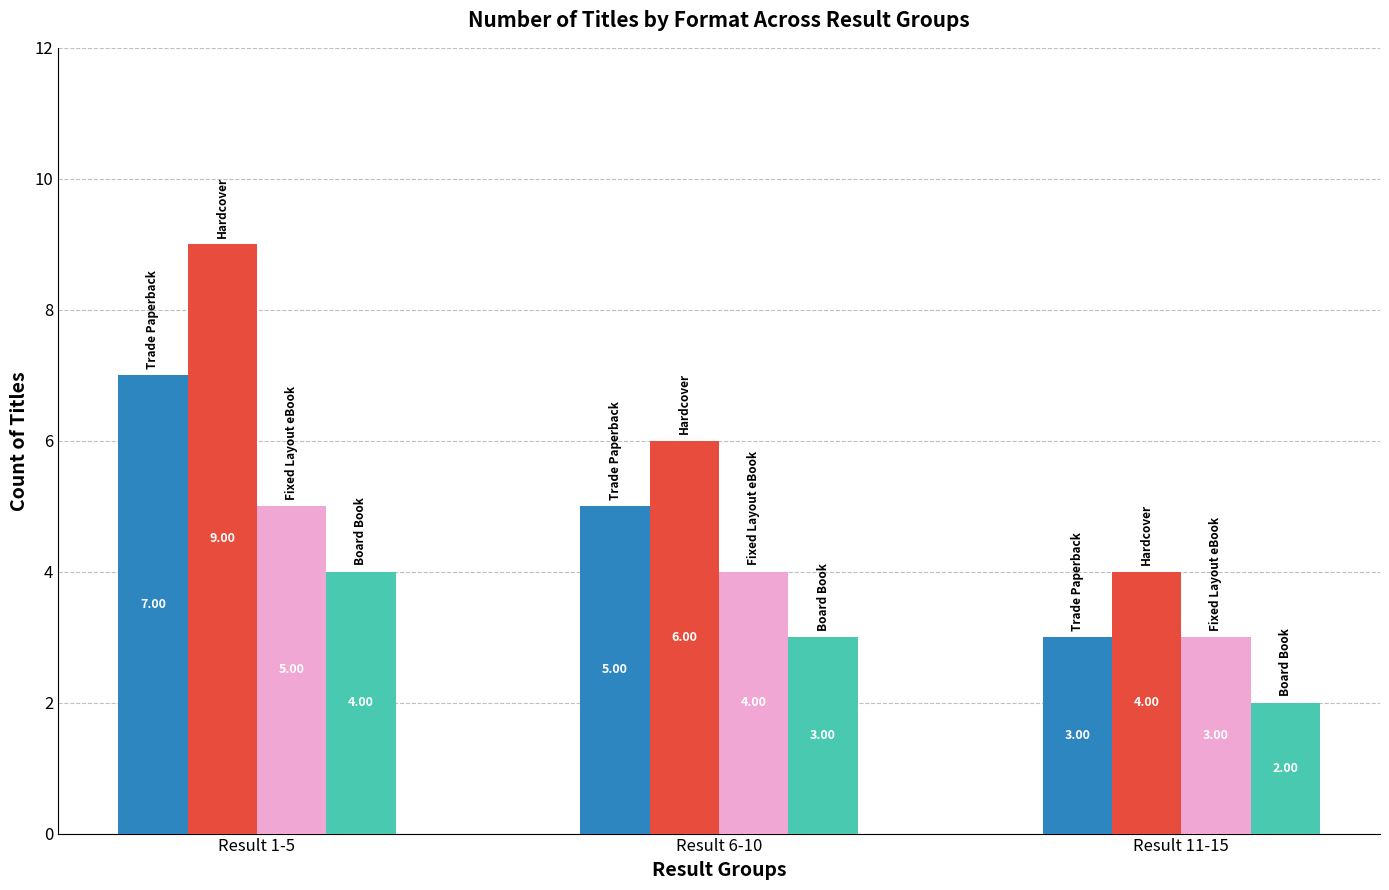

What is the difference between the highest and lowest values at Result 6-10?

3